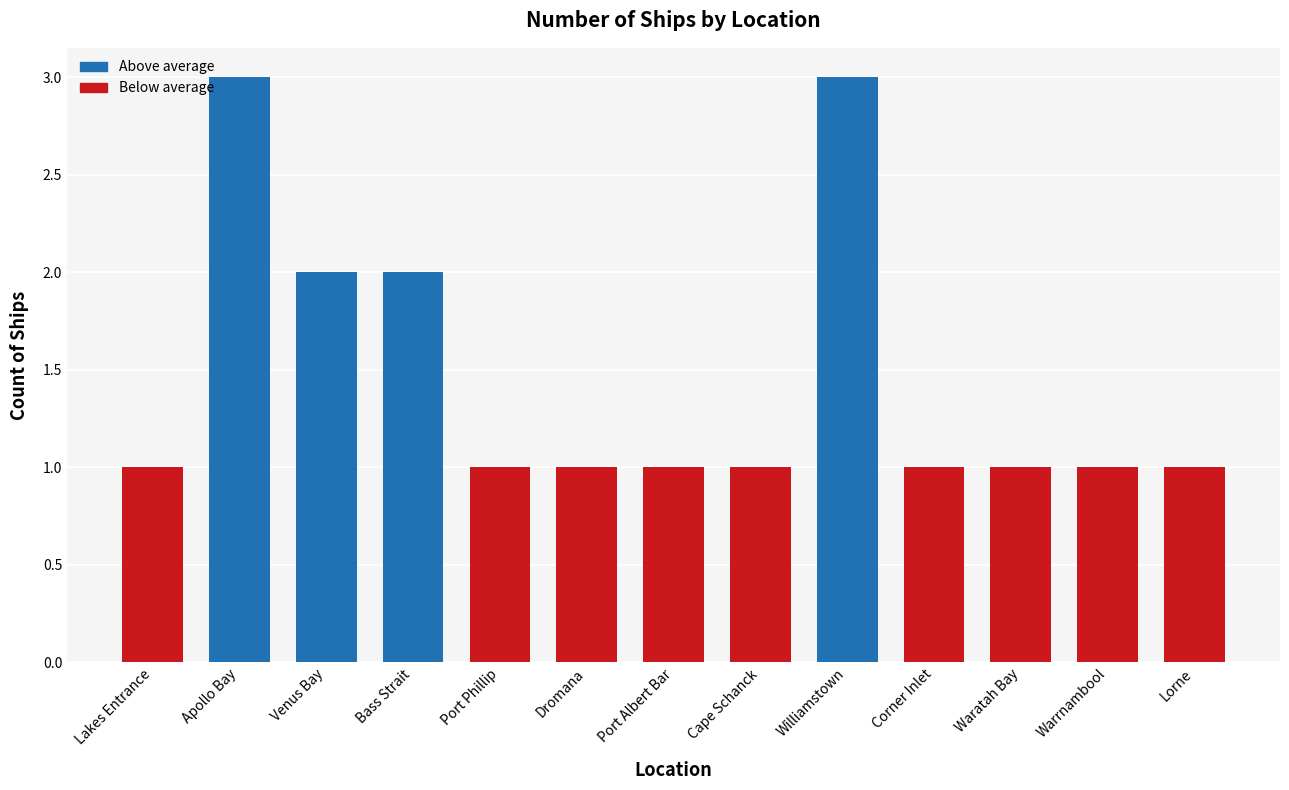

What is the label of the 2nd bar from the left?

Apollo Bay